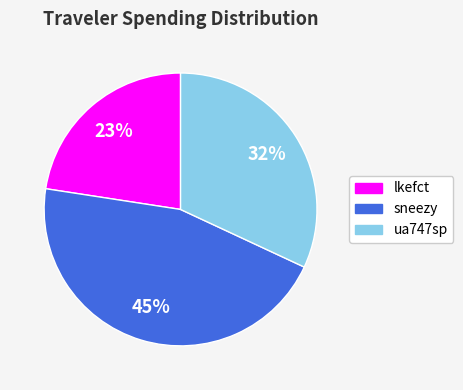

Is the sum of ua747sp and lkefct greater than half?

Yes